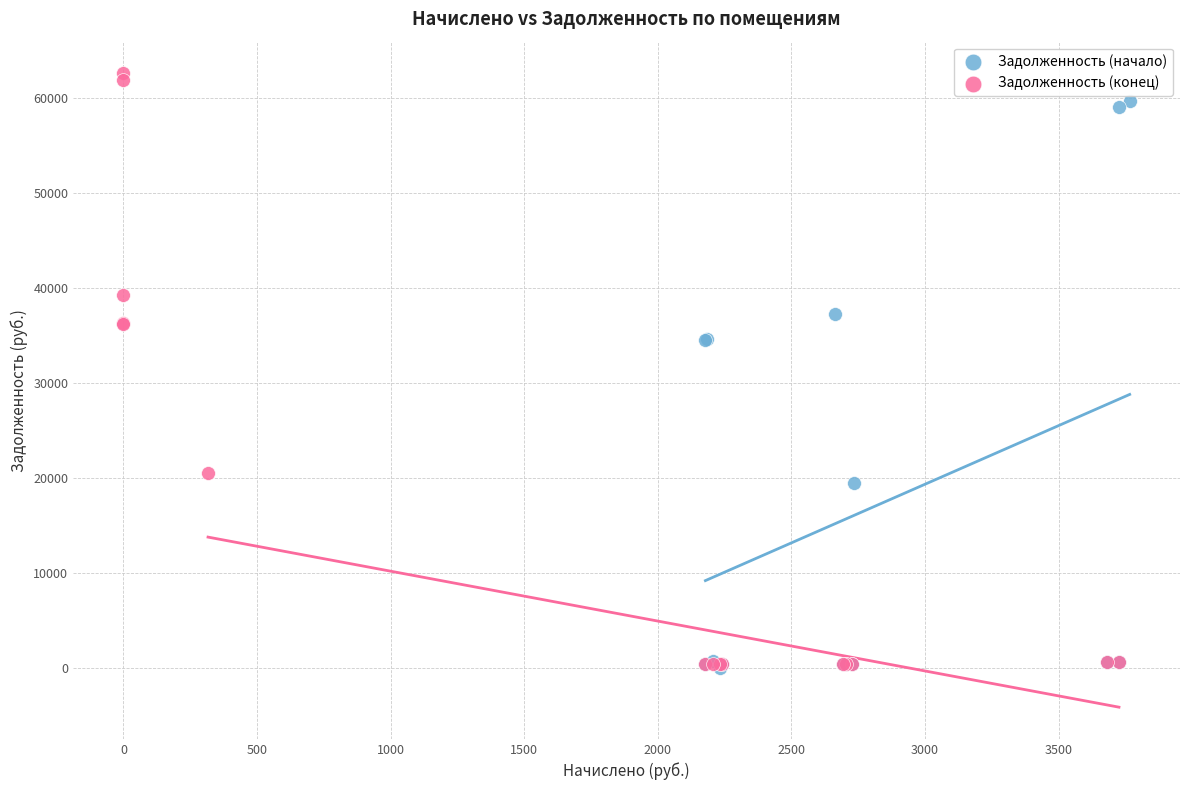

Which series has the largest Y range (max minus min)?

Задолженность (конец)